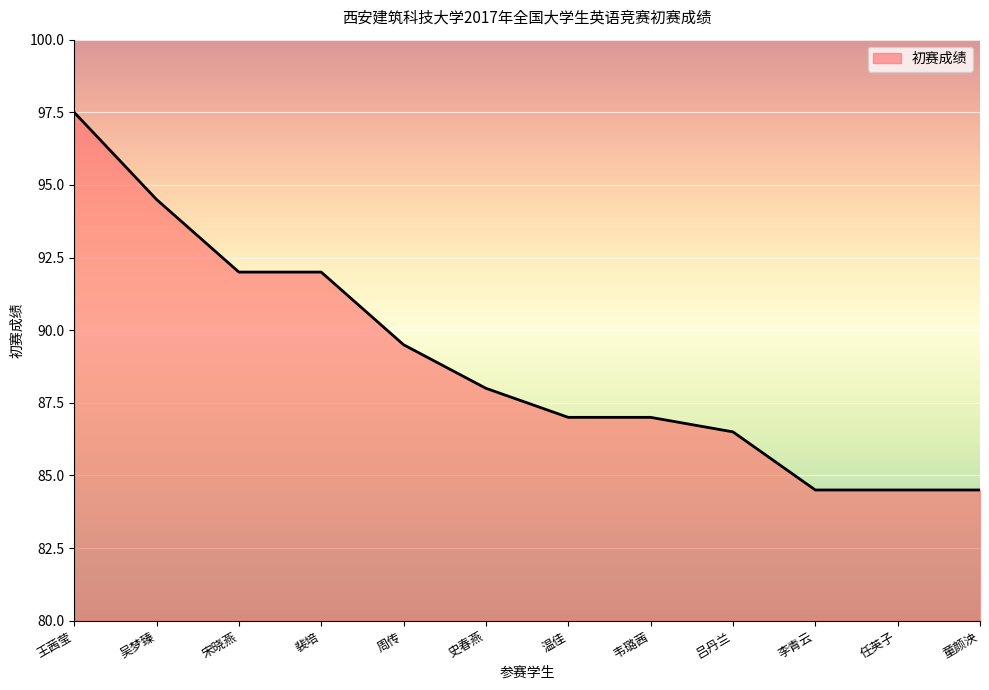

Read the value at 任英子.

84.5